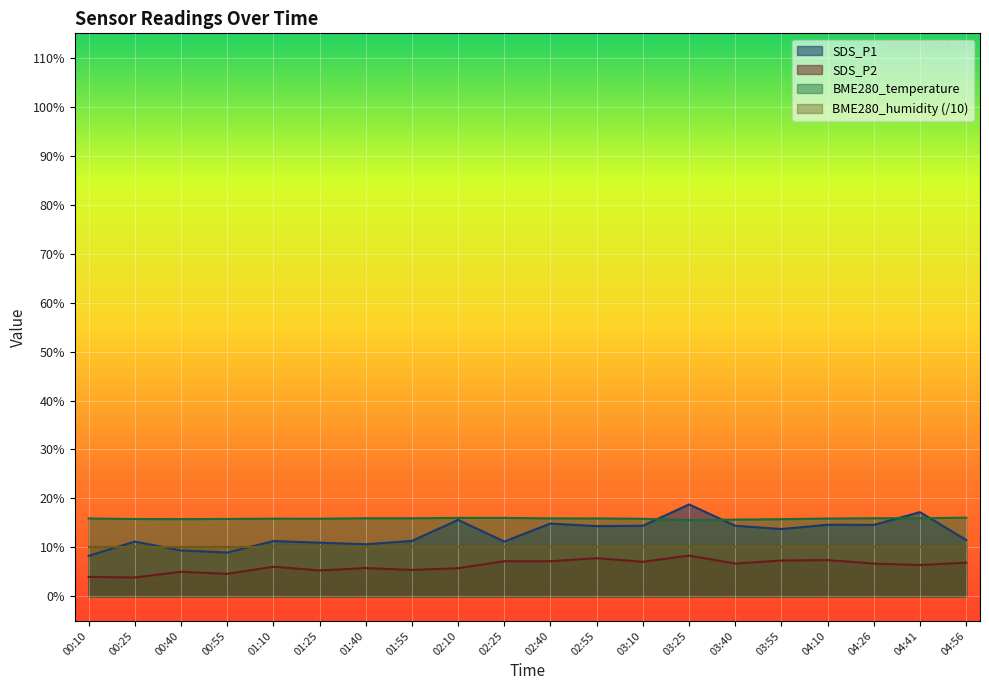

Rank the series by their maximum value, from lowest to highest.

SDS_P2, BME280_humidity (/10), BME280_temperature, SDS_P1